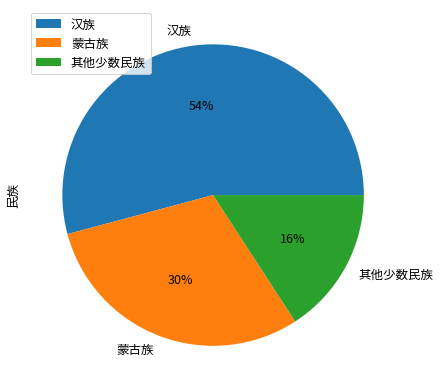

Combined, do 蒙古族 and 其他少数民族 account for over 50%?

No